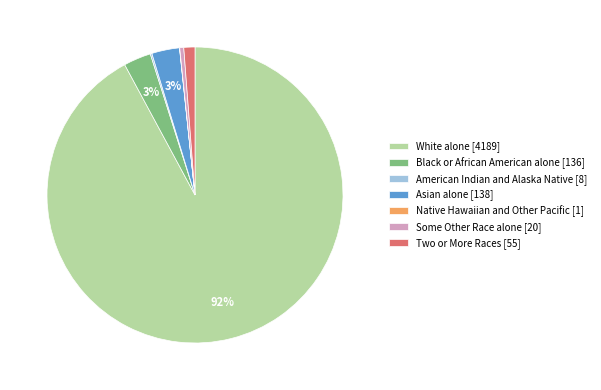

To the nearest percent, what is the combined percentage of Black or African American alone [136] and Asian alone [138]?

6%